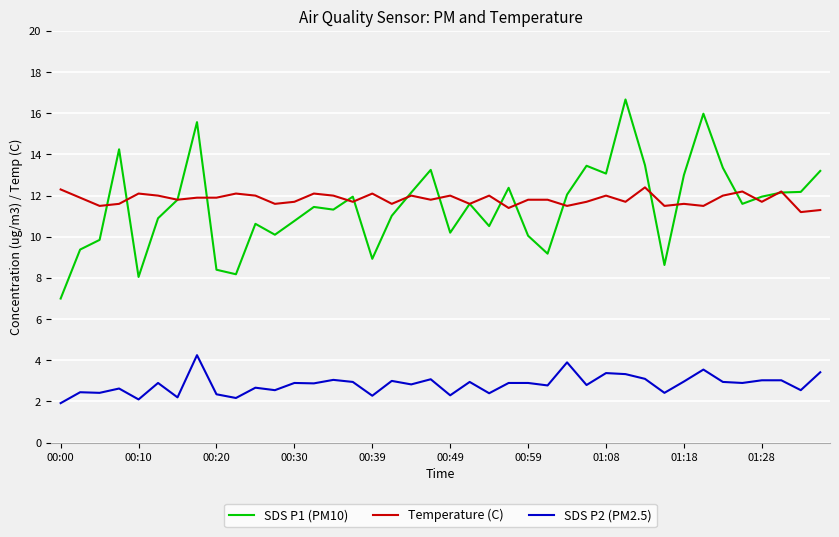

Which series has the widest spread of values?

SDS P1 (PM10)